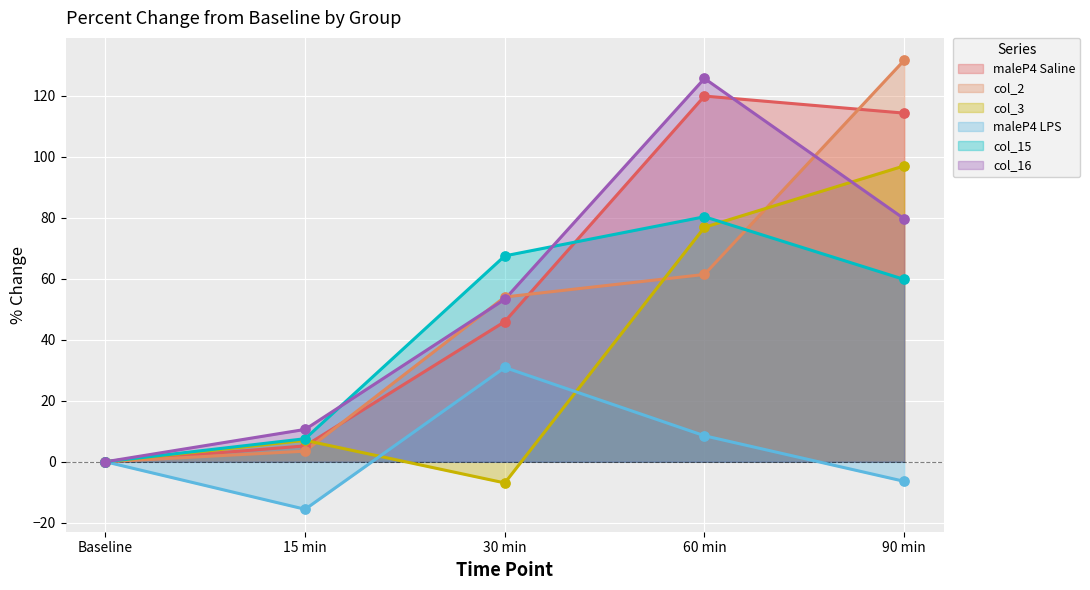

Is the value of col_15 at 15 min greater than the value of col_2 at 15 min?

Yes